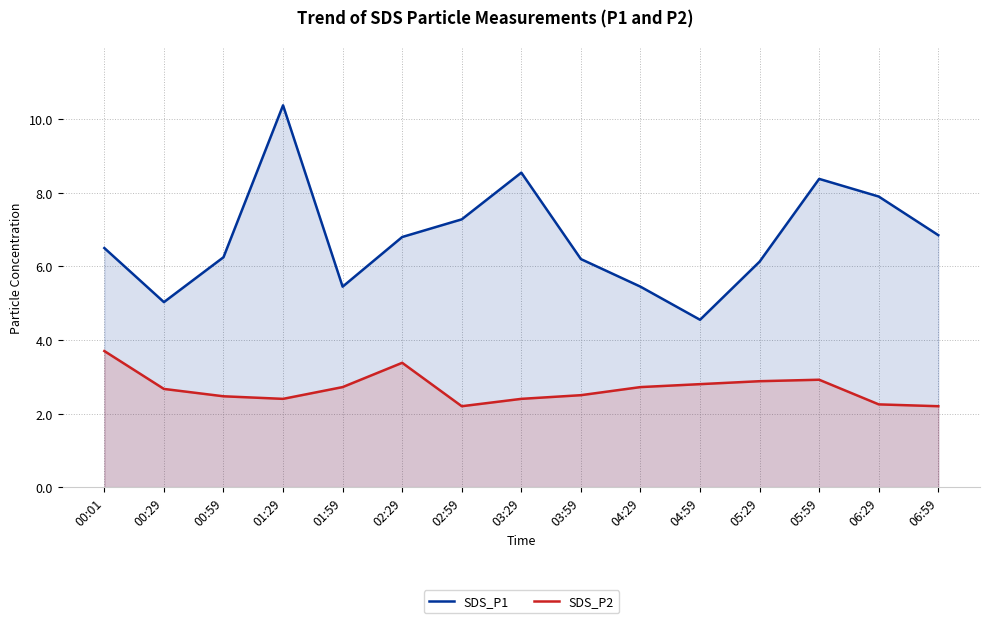

Which has a higher value, 06:29 or 04:29?

06:29